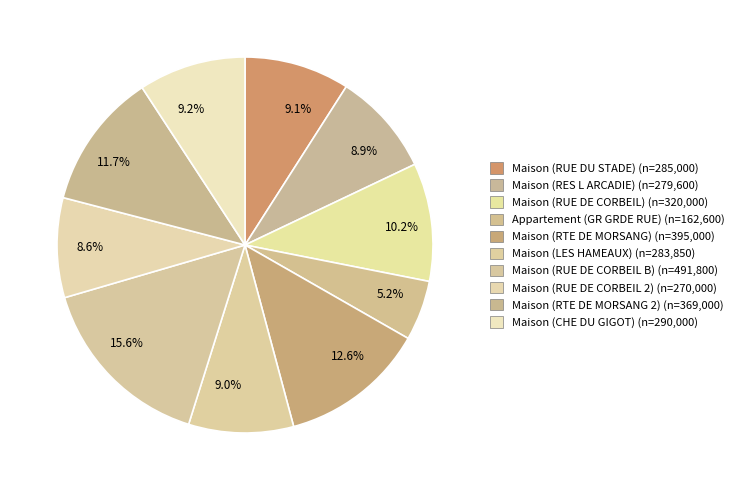

Is the sum of 9.0% and 9.2% greater than half?

No